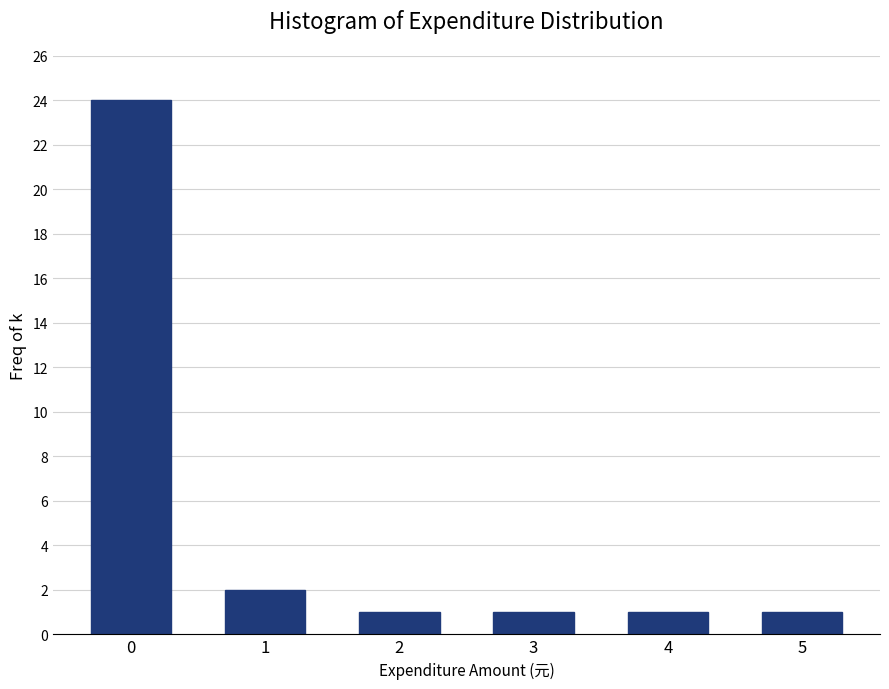

Reading left to right, what are all the values shown in this chart?

24	2	1	1	1	1